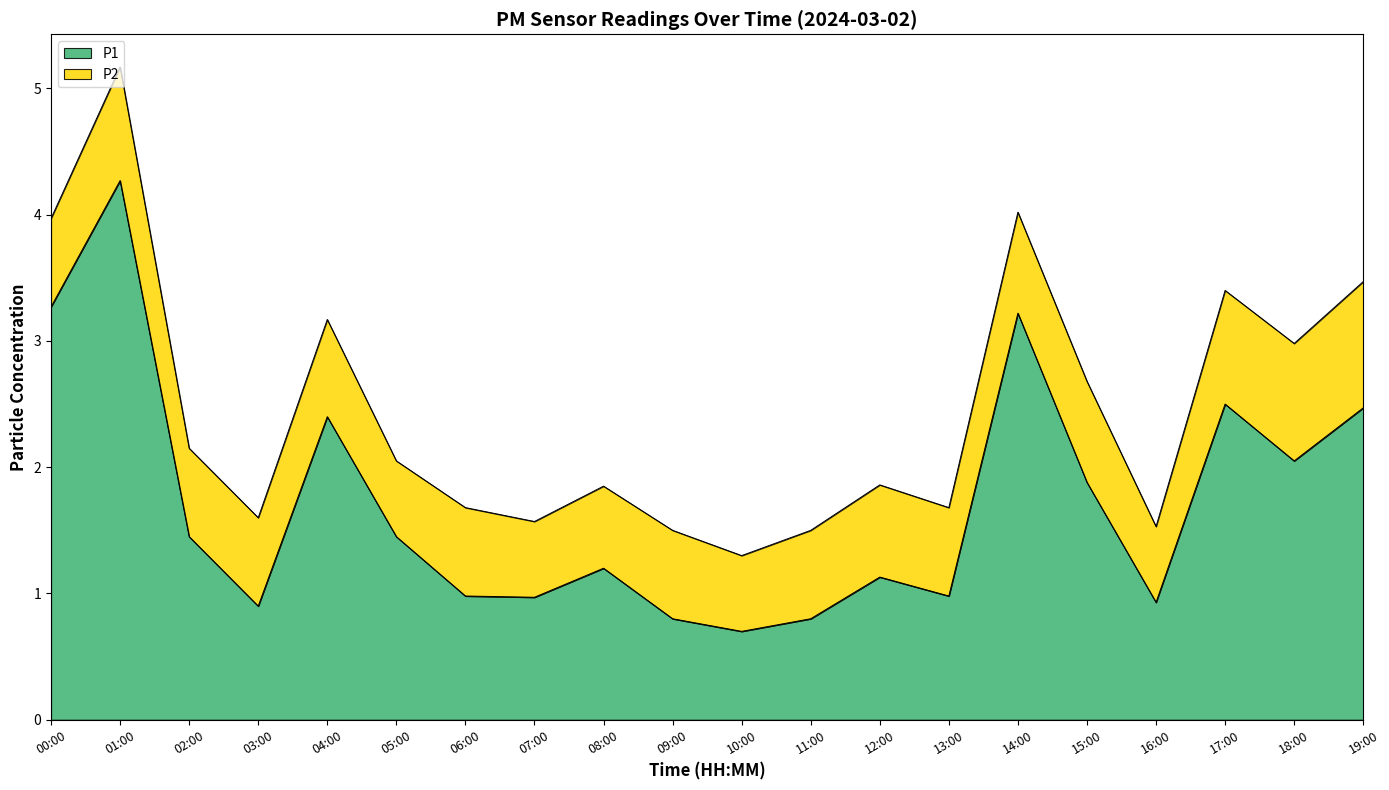

List the labels in order of value, largest first.

01:00, 00:00, 14:00, 17:00, 19:00, 04:00, 18:00, 15:00, 02:00, 05:00, 08:00, 12:00, 06:00, 13:00, 07:00, 16:00, 03:00, 09:00, 11:00, 10:00